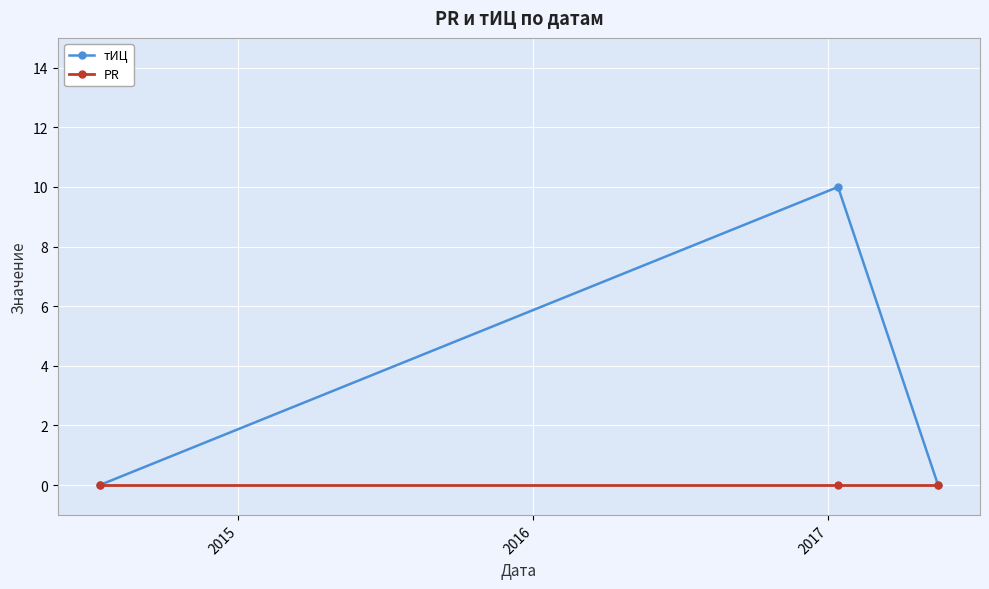

Reading left to right, what are all the values shown in this chart?

тИЦ: 0	10	0
PR: 0	0	0